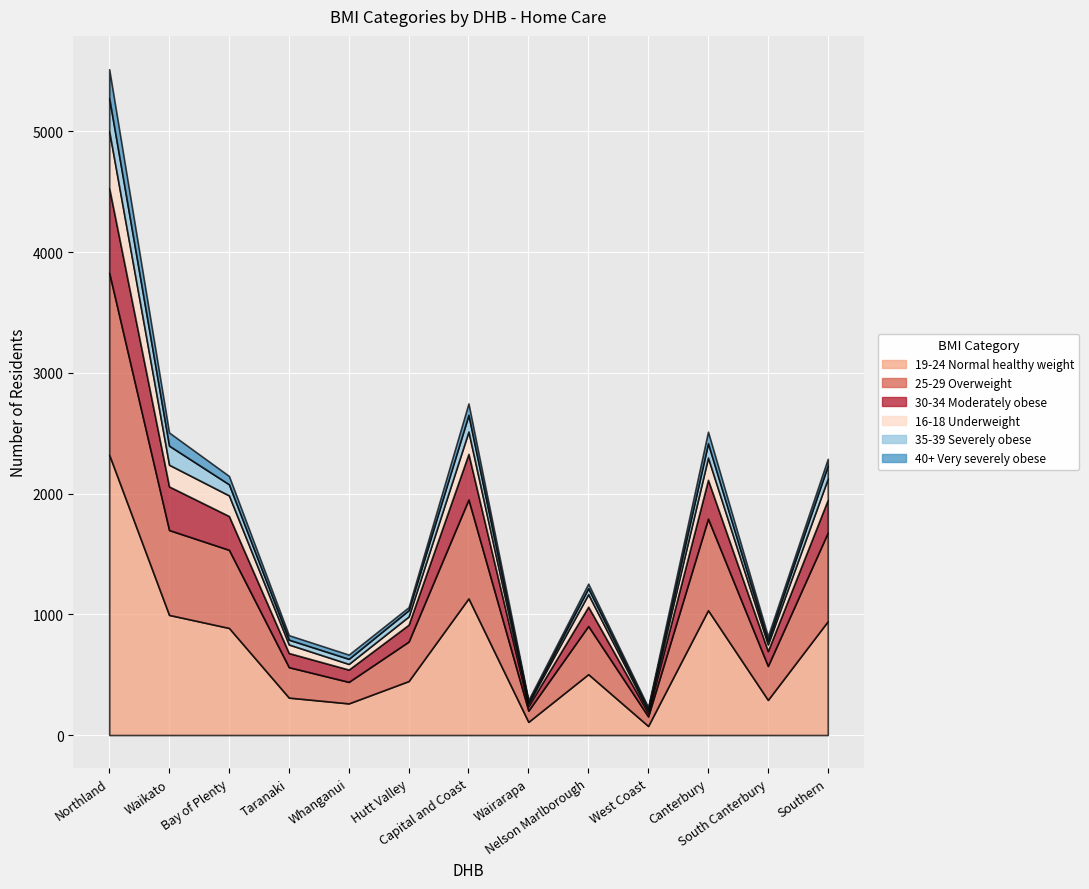

True or false: 30-34 Moderately obese and 40+ Very severely obese intersect in this chart.

False